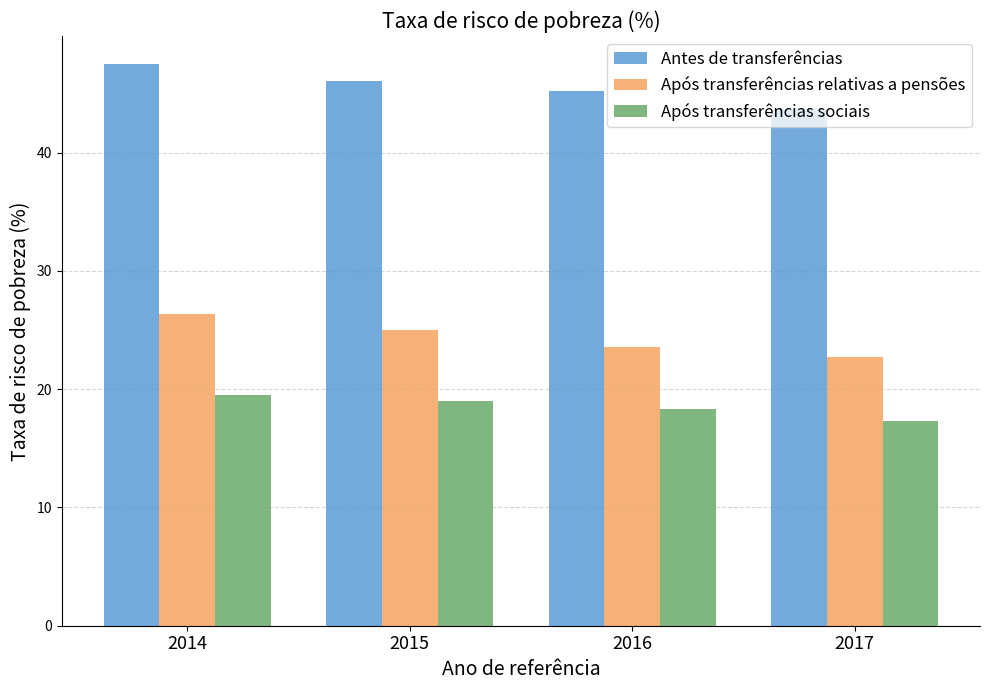

What is the approximate value of Antes de transferências at 2015?

46.1